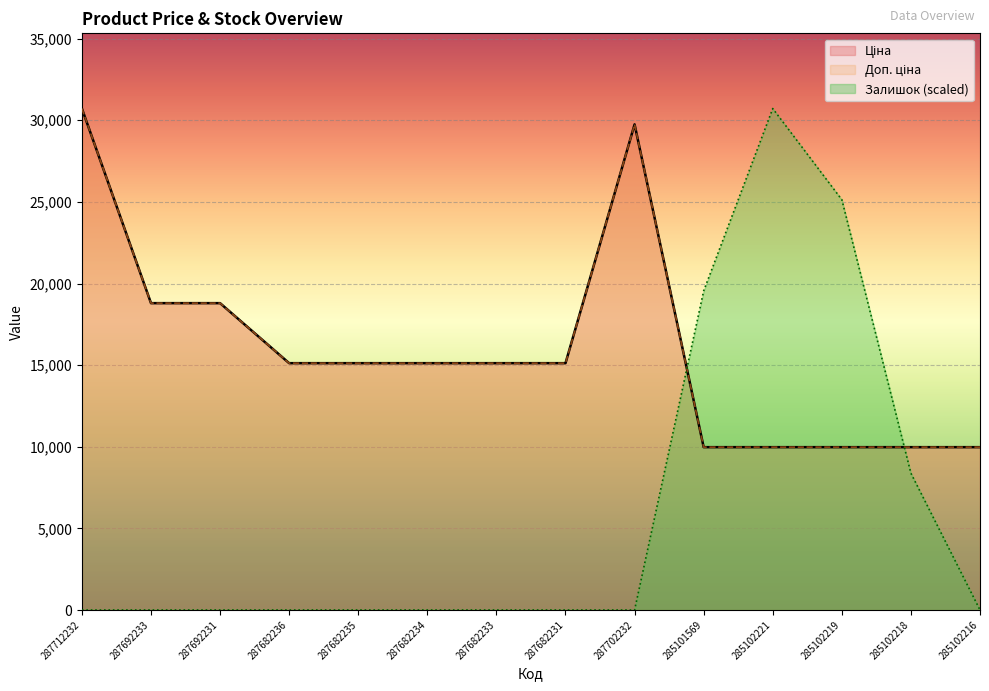

Between 287682235 and 285102216, which series saw the biggest shift?

Ціна